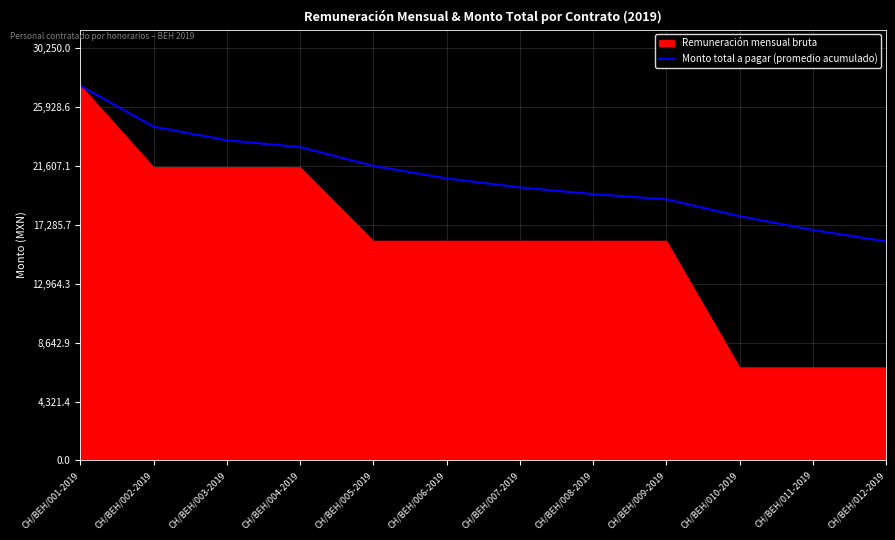

At CH/BEH/009-2019, list the series in order from smallest to largest.

Remuneración mensual bruta, Monto total a pagar (promedio acumulado)